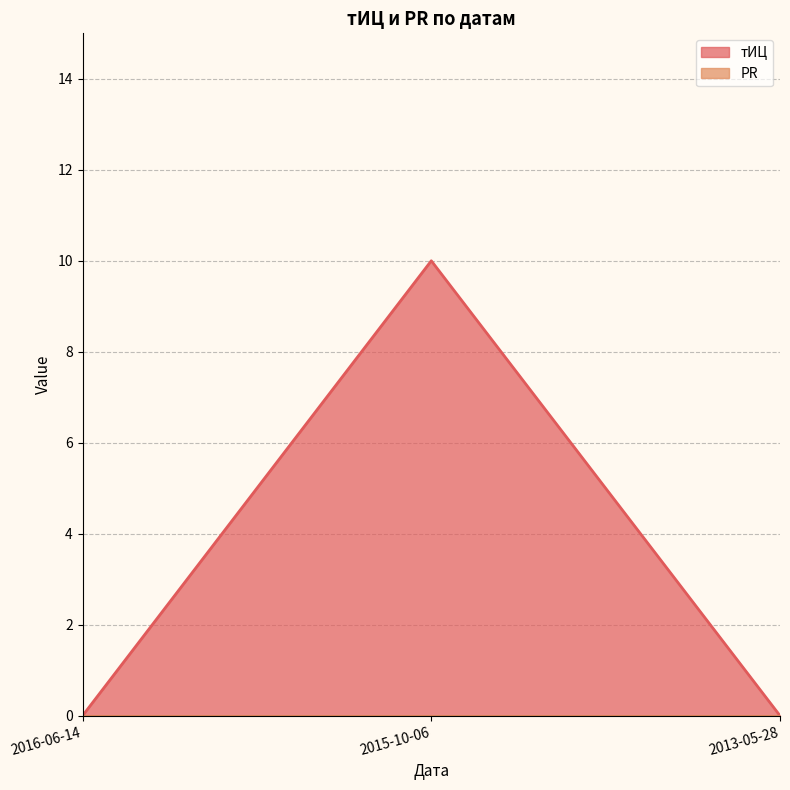

The chart shows a value of 5 at 2013-05-28. True or false?

False